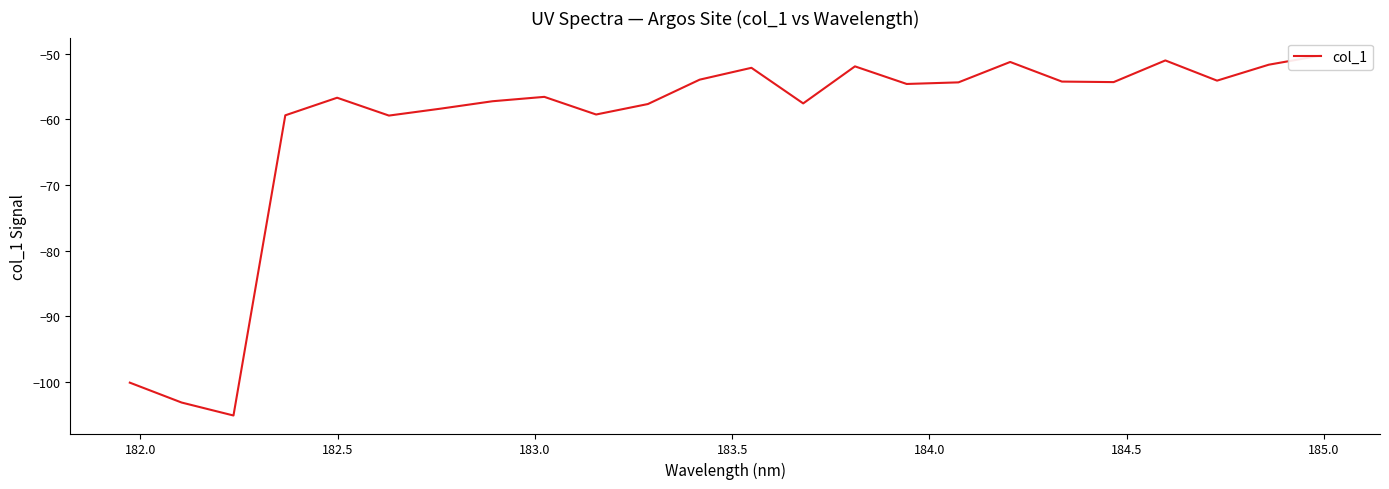

True or false: there are more than 1 points higher than both neighbors.

True